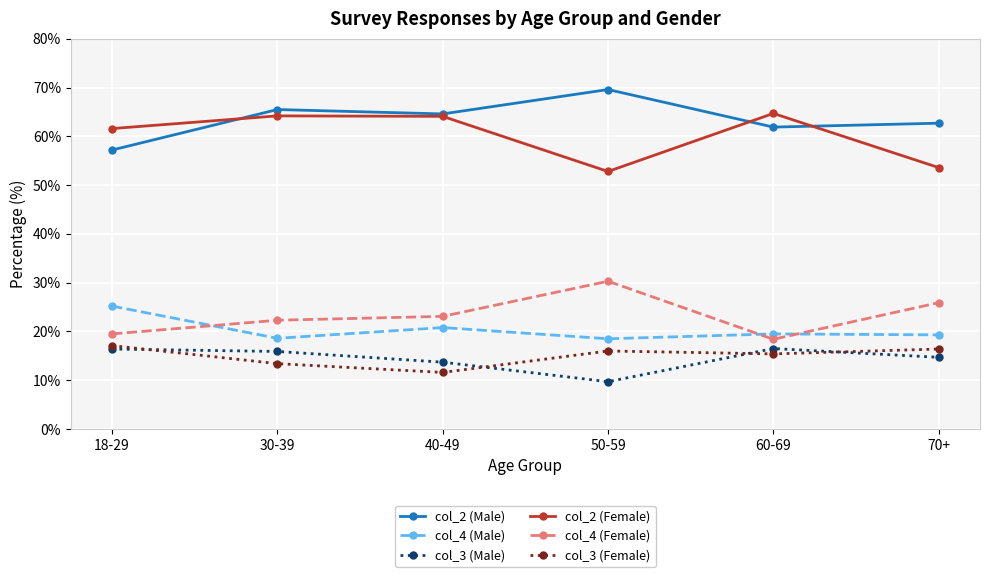

The col_2 (Female) series shows 26.0 at 18-29. True or false?

False